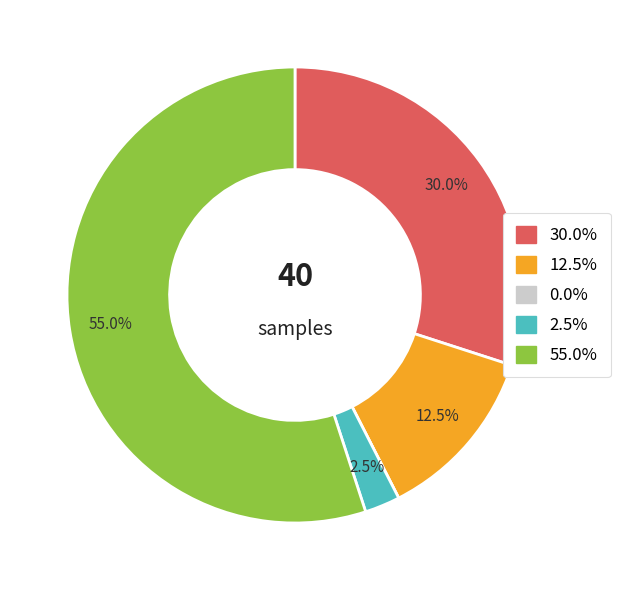

Is there any slice that represents more than half of the pie?

Yes